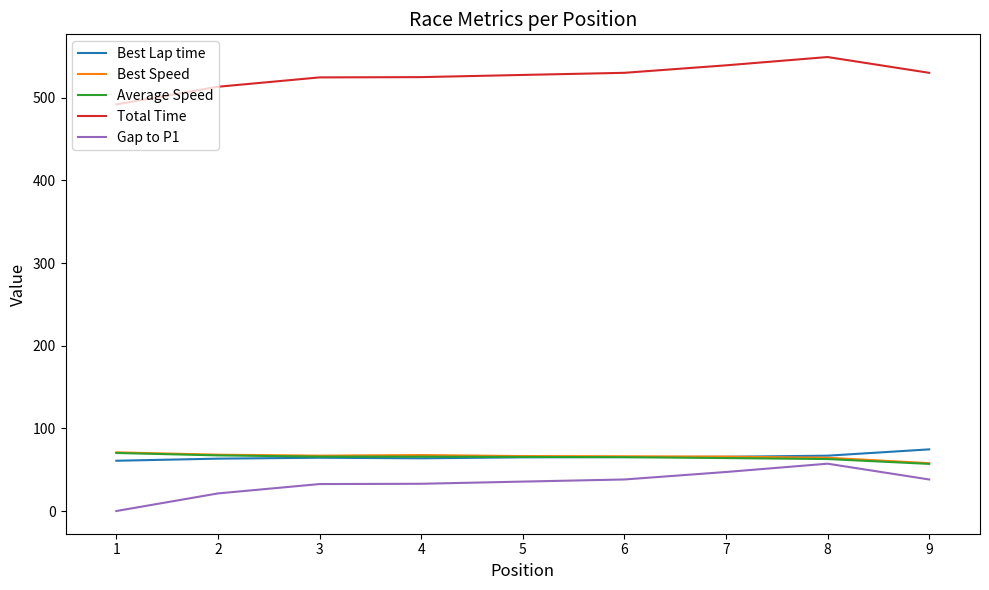

What is the maximum value shown in the chart?

549.4